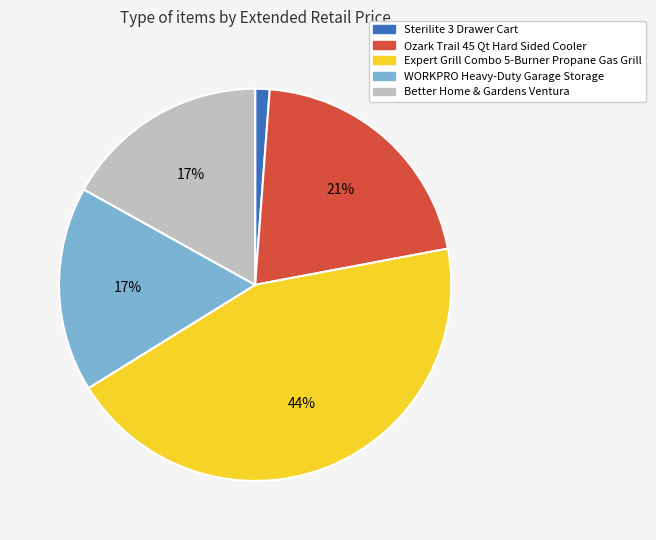

Is there a majority slice in this chart?

No